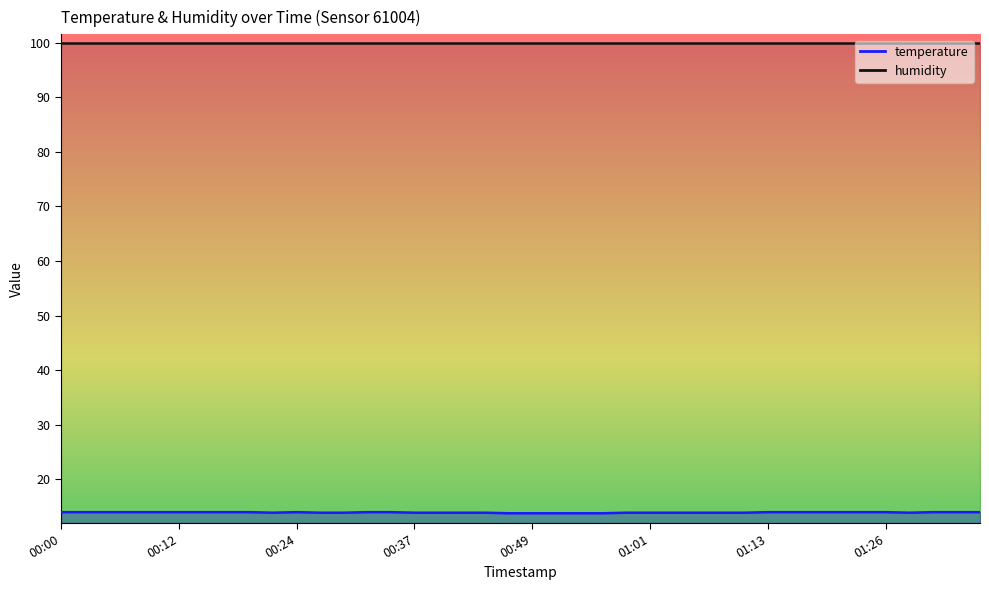

Rank the categories by value from highest to lowest.

00:00, 00:02, 00:05, 00:07, 00:10, 00:12, 00:15, 00:17, 00:20, 00:24, 00:32, 00:34, 01:13, 01:16, 01:18, 01:21, 01:23, 01:26, 01:30, 01:33, 01:35, 00:22, 00:27, 00:29, 00:37, 00:39, 00:42, 00:44, 00:59, 01:01, 01:04, 01:06, 01:08, 01:11, 01:28, 00:46, 00:49, 00:51, 00:54, 00:56